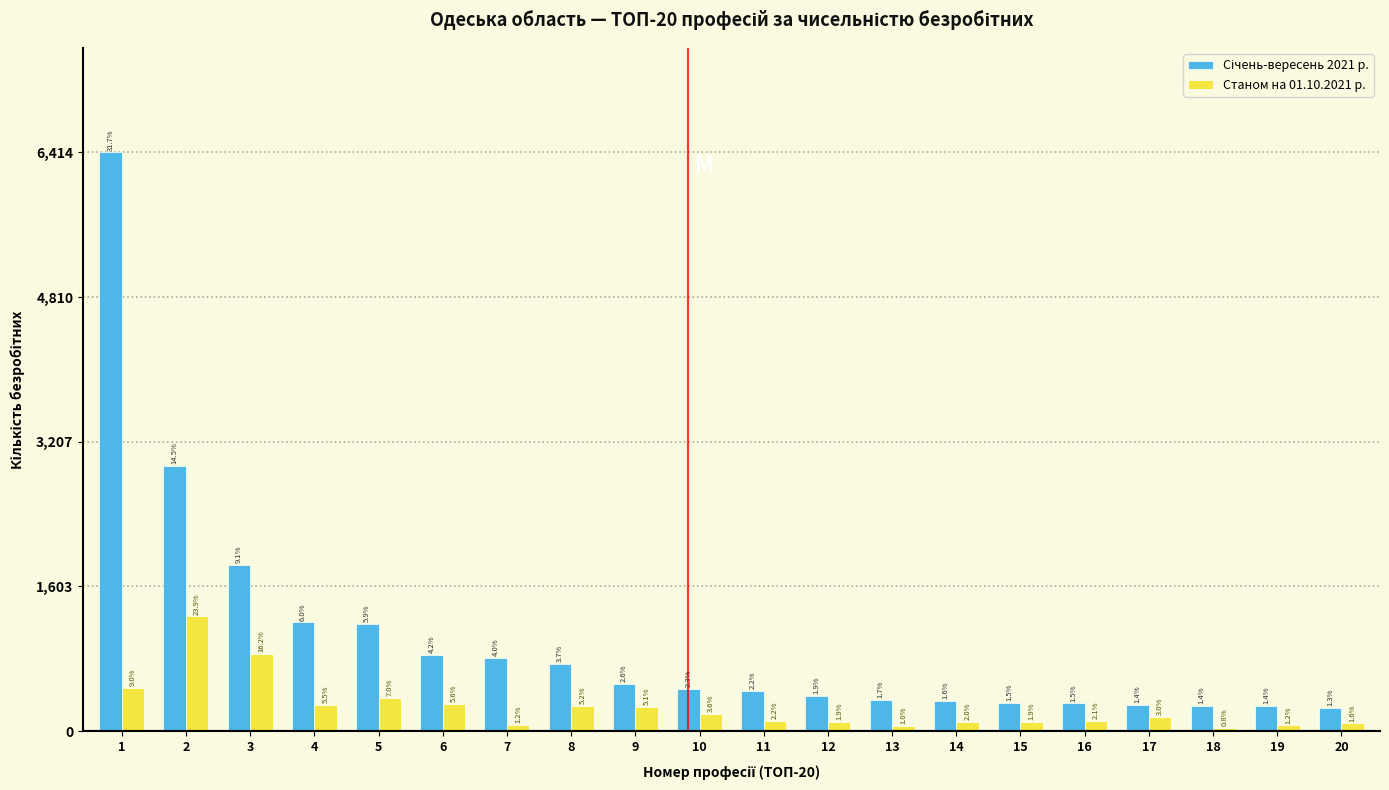

How many bars are there in each group?

2